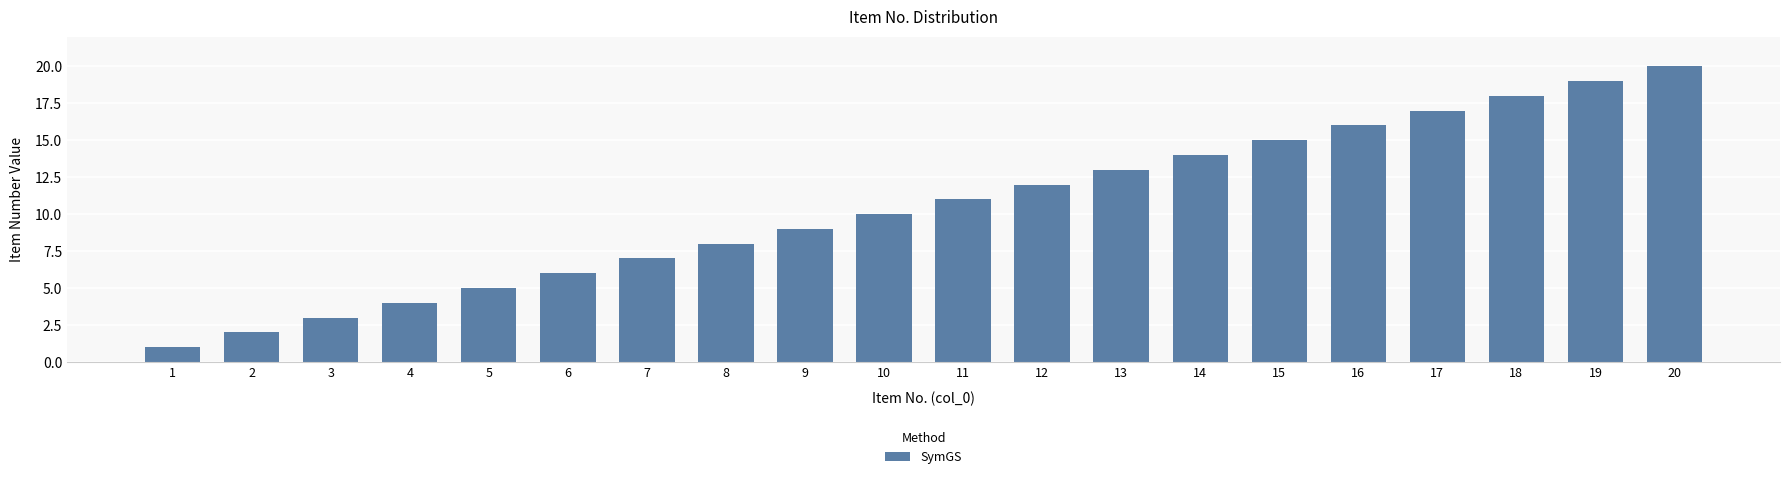

What is the difference between the maximum and minimum values?

19